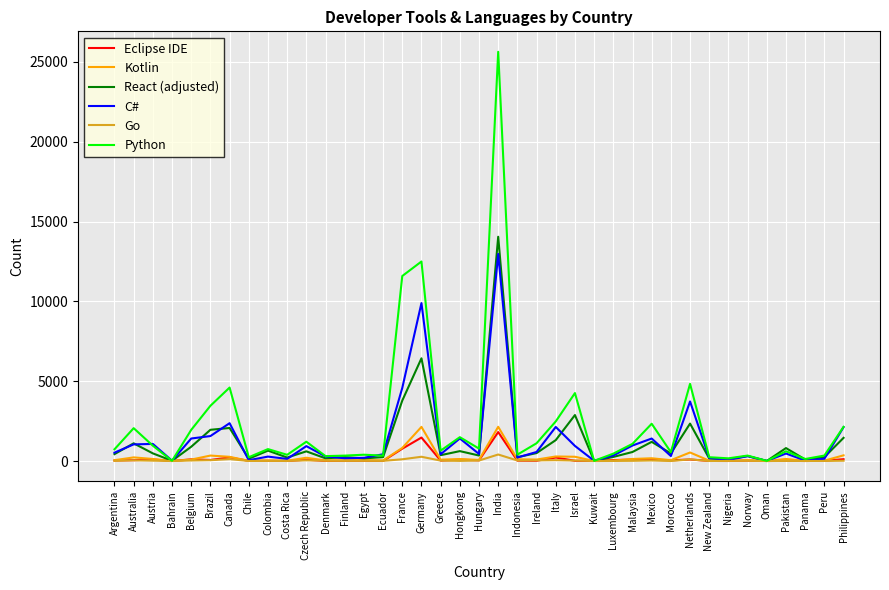

Which series has the widest spread of values?

Python